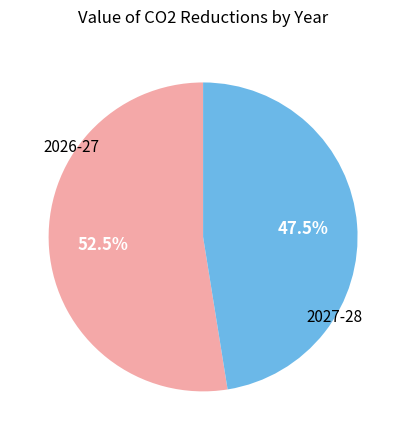

To the nearest percent, what is the difference between the largest and smallest slice percentages?

5%